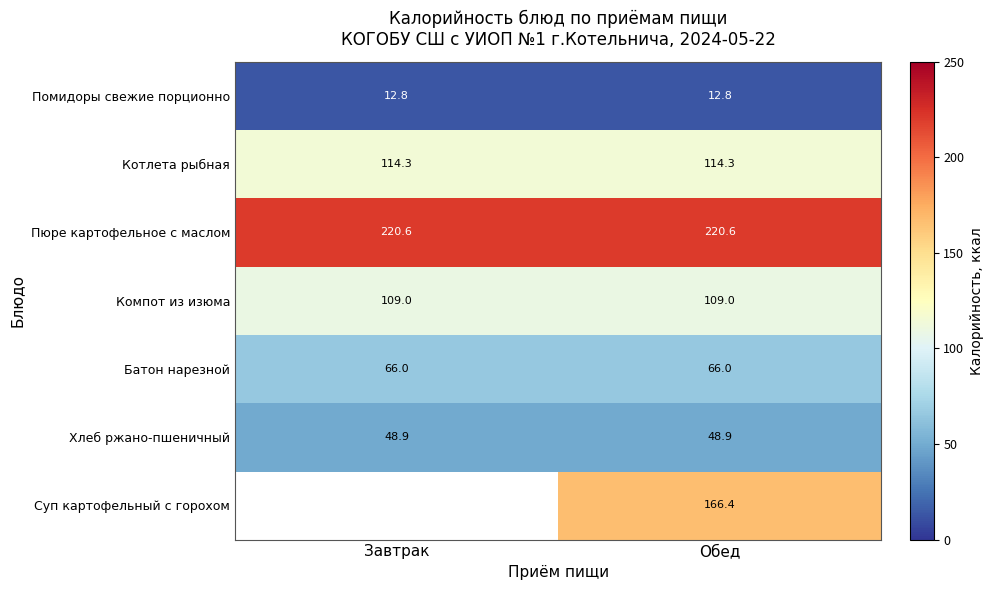

Rank the series at Обед from lowest to highest value.

Помидоры свежие порционно, Хлеб ржано-пшеничный, Батон нарезной, Компот из изюма, Котлета рыбная, Суп картофельный с горохом, Пюре картофельное с маслом